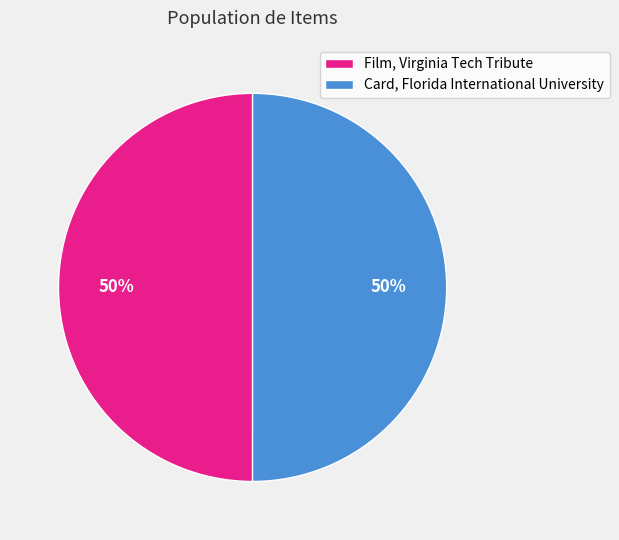

Is it true that Card, Florida International University is 50% of the pie?

True